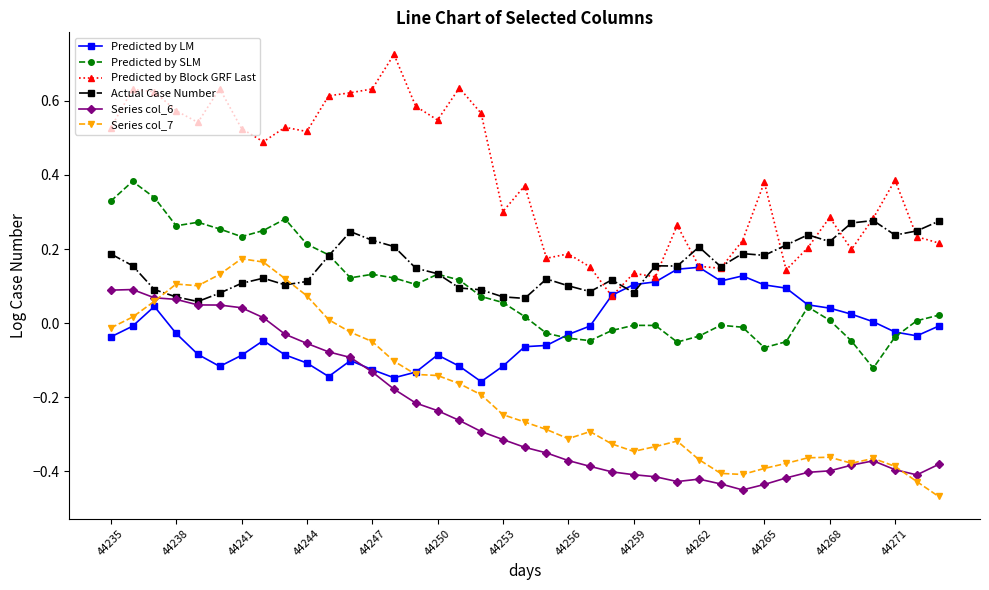

True or false: Predicted by Block GRF Last has more than 0 points higher than both neighbors.

True